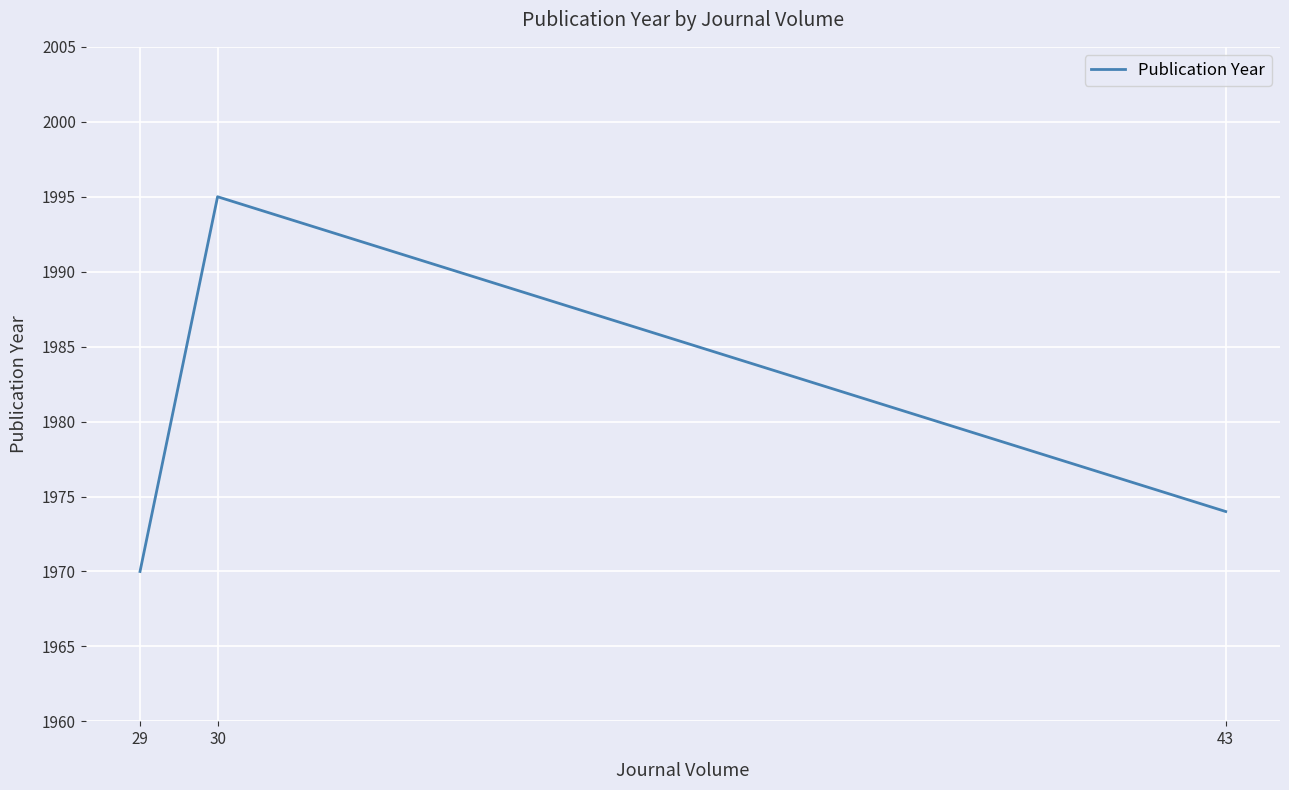

What is the change in value from 29 to 30?

+25